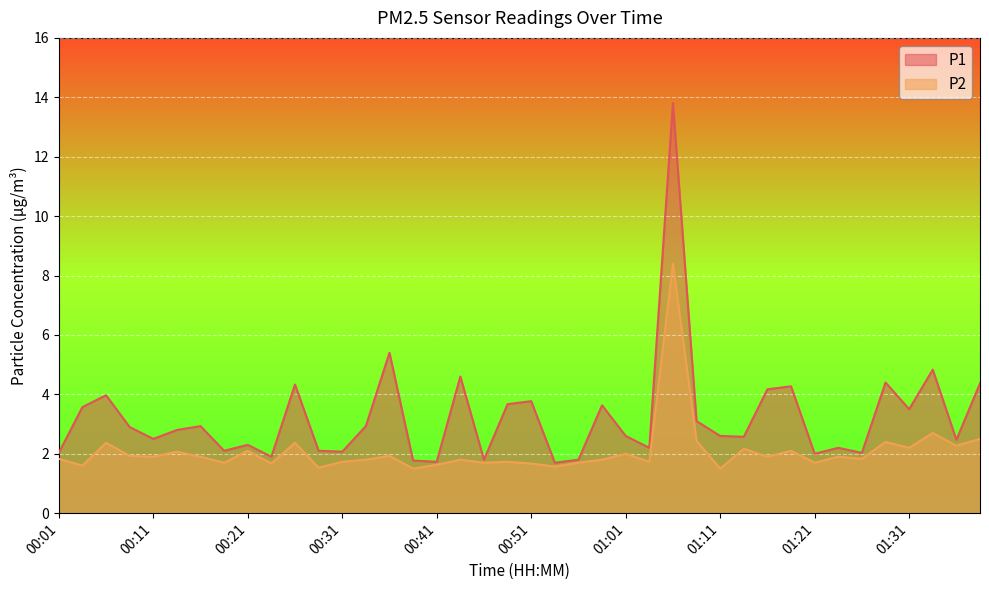

What is the average value of the P1 series?

3.2